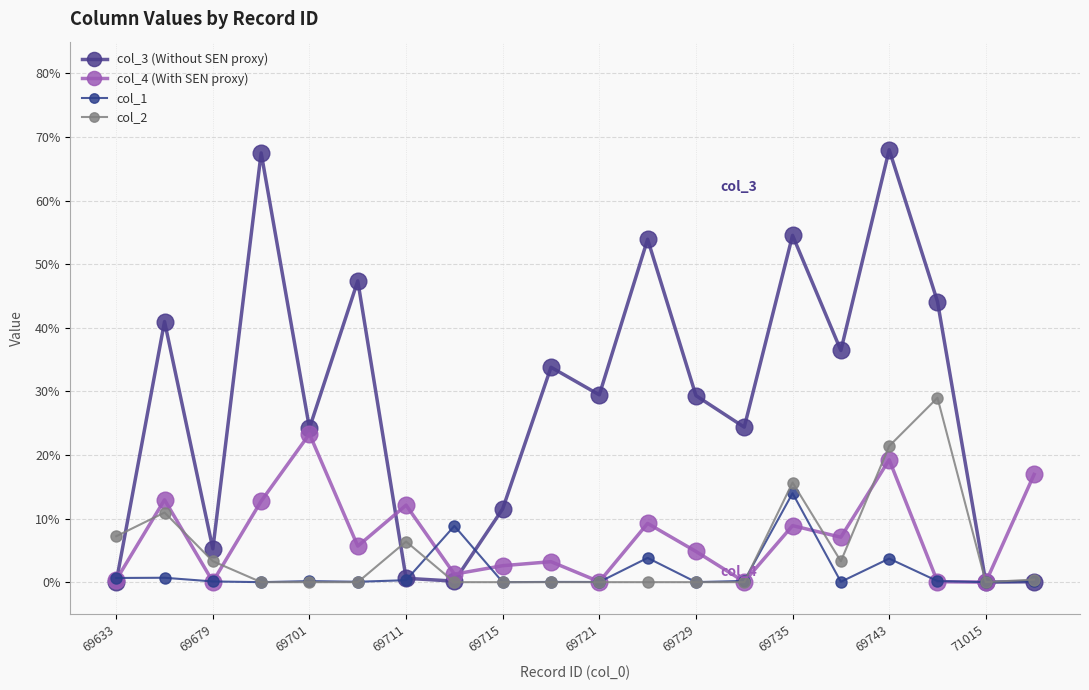

Is this an area chart (filled region under the line)?

No